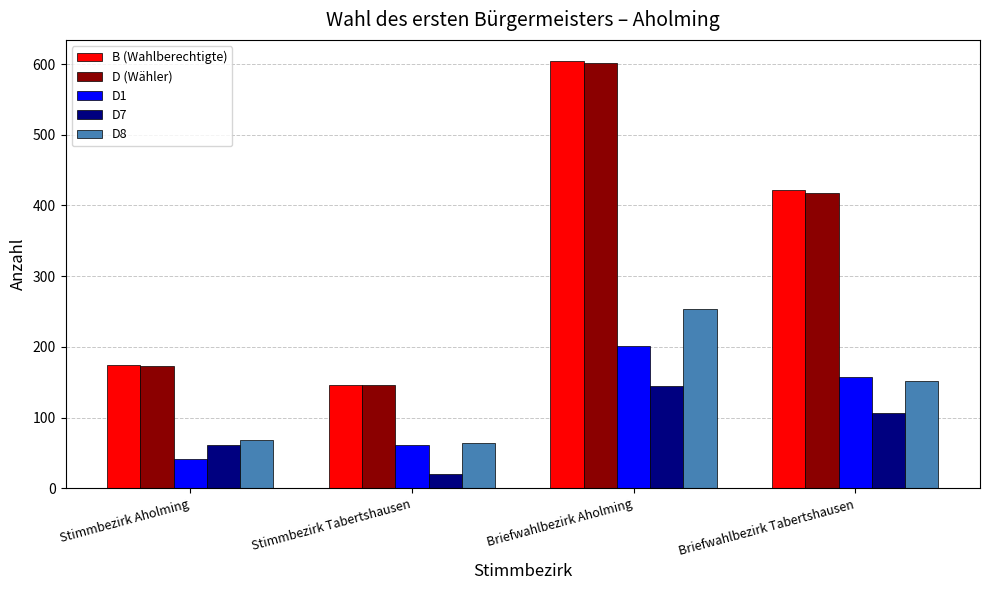

What is the sum of all D (Wähler) values?

1337